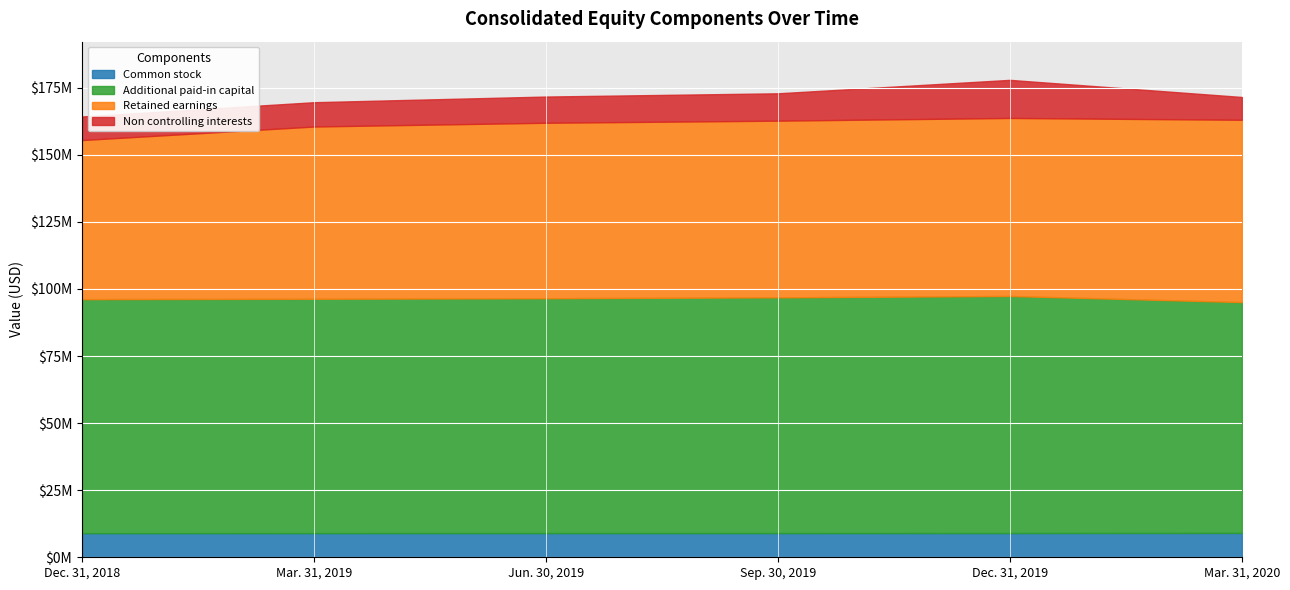

Reading right to left, list all the values displayed in this chart.

Common stock: Mar. 31, 2020=9068704	Dec. 31, 2019=9029765	Sep. 30, 2019=9016544	Jun. 30, 2019=9012206	Mar. 31, 2019=9005862	Dec. 31, 2018=8989744
Additional paid-in capital: Mar. 31, 2020=86035929	Dec. 31, 2019=88356509	Sep. 30, 2019=87858251	Jun. 30, 2019=87534435	Mar. 31, 2019=87335292	Dec. 31, 2018=87211953
Retained earnings: Mar. 31, 2020=67951962	Dec. 31, 2019=66352733	Sep. 30, 2019=65847791	Jun. 30, 2019=65400272	Mar. 31, 2019=64204369	Dec. 31, 2018=59298161
Non controlling interests: Mar. 31, 2020=8498661	Dec. 31, 2019=14193616	Sep. 30, 2019=10198043	Jun. 30, 2019=9764808	Mar. 31, 2019=9058630	Dec. 31, 2018=8784722